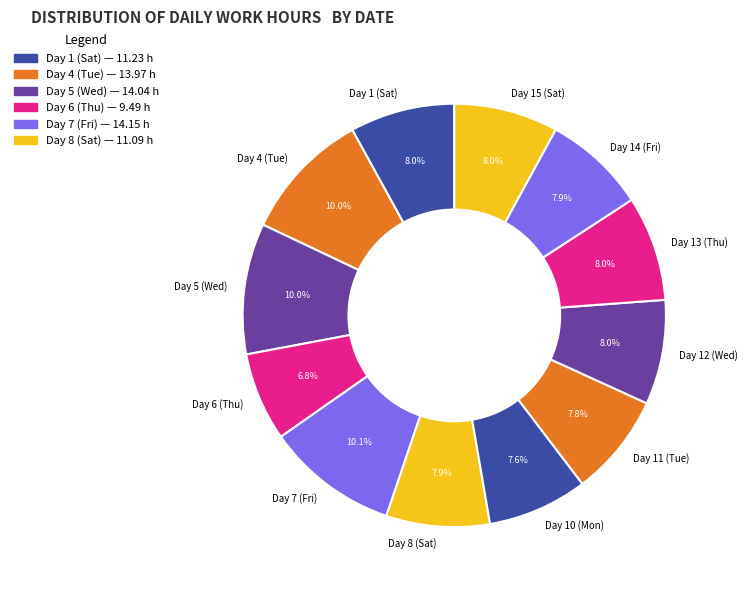

What is the ratio of the value at Day 4 (Tue) to the value at Day 11 (Tue)?

1.3